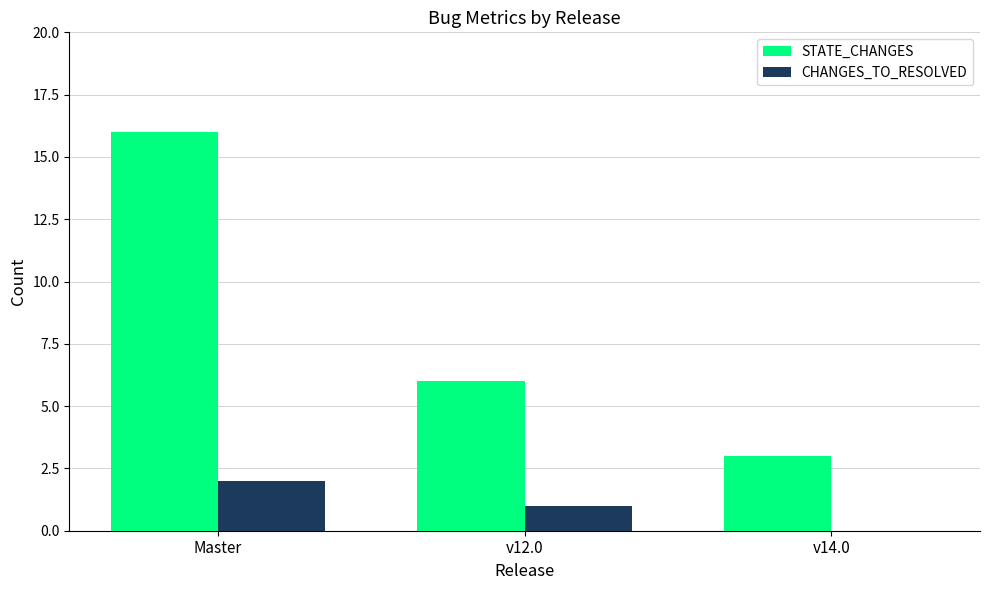

What is the total value across all series at v12.0?

7